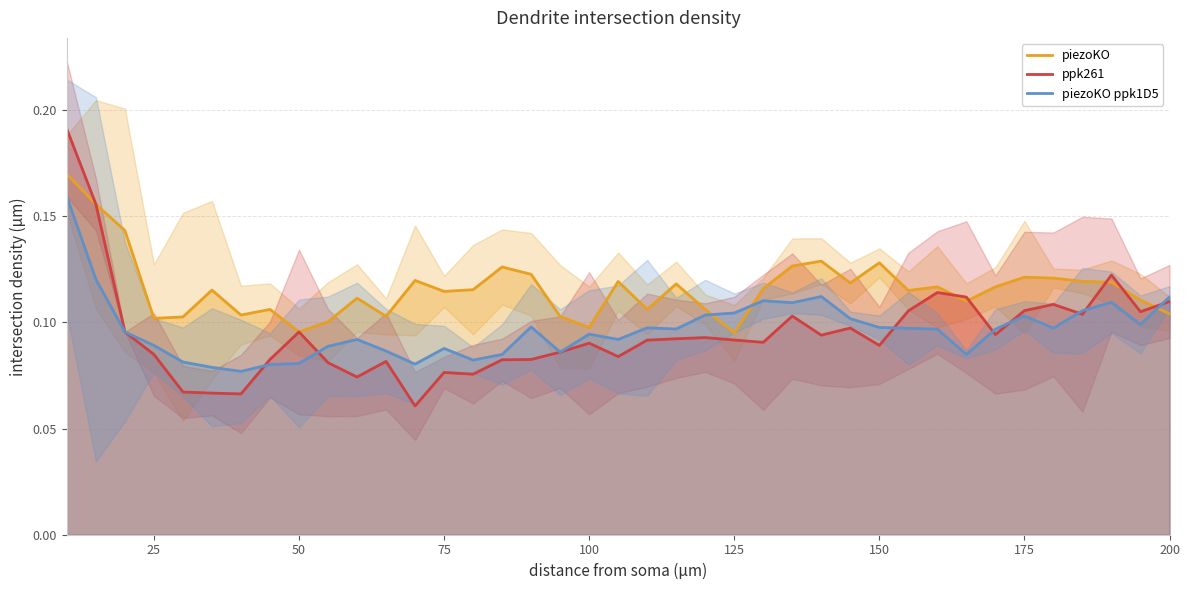

What is the value of the piezoKO ppk1D5 point at the 28th from the left?

0.1